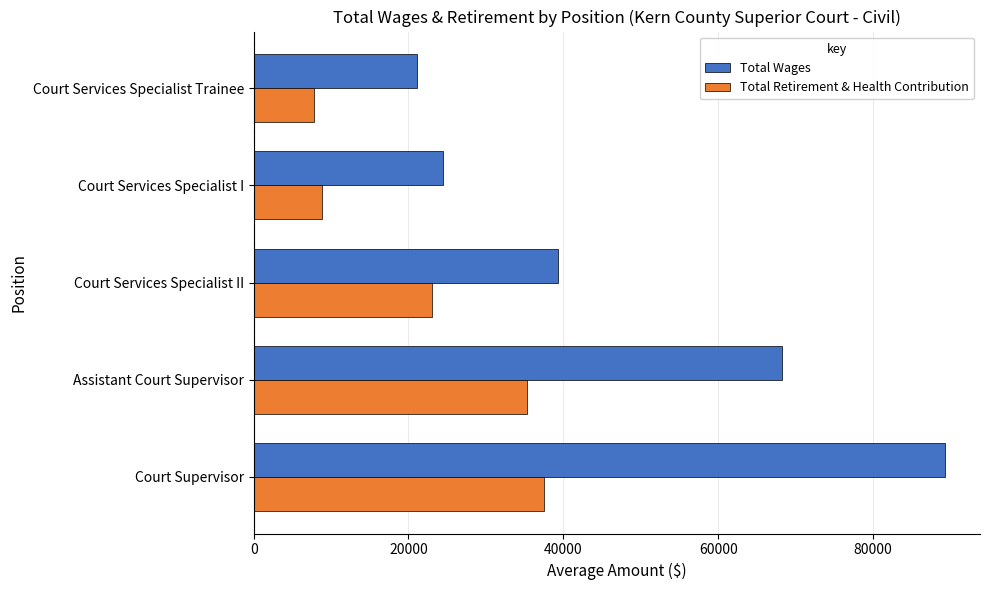

What is the maximum value for Total Wages?

89359.0